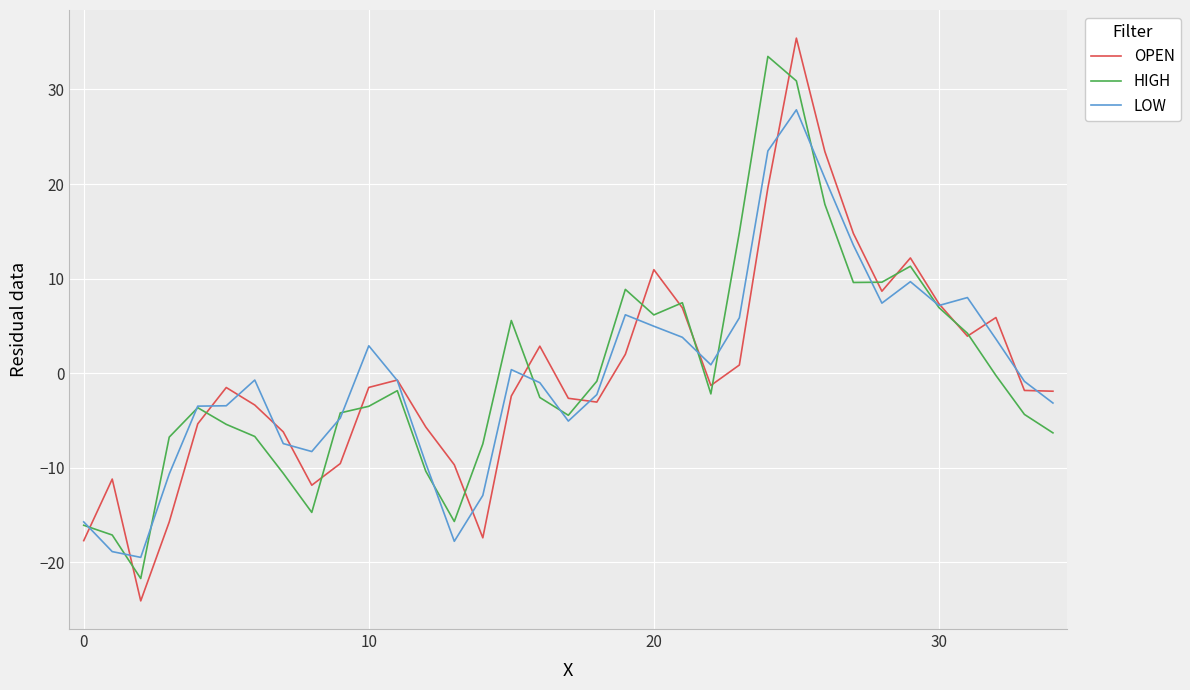

What is the maximum value for HIGH?

33.5